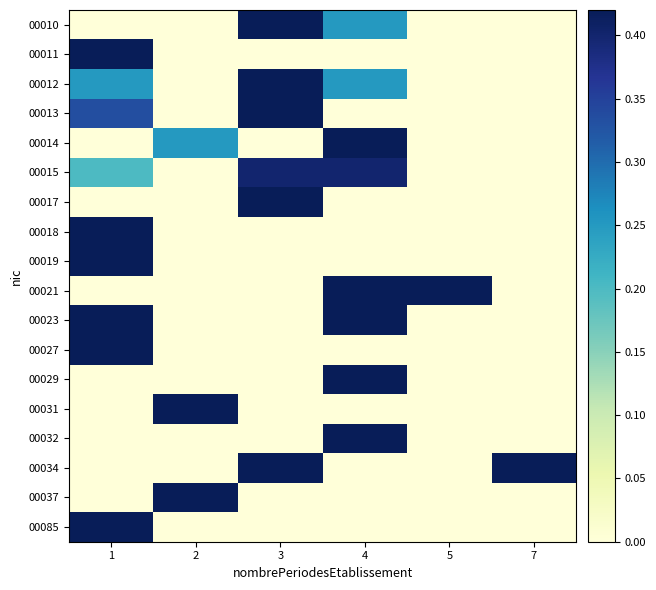

Which label corresponds to the smallest value in the chart?

1